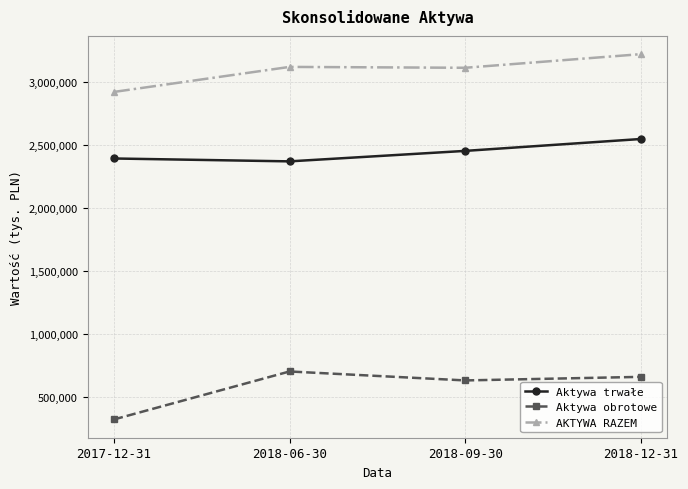

Which series has the largest total across all categories?

AKTYWA RAZEM